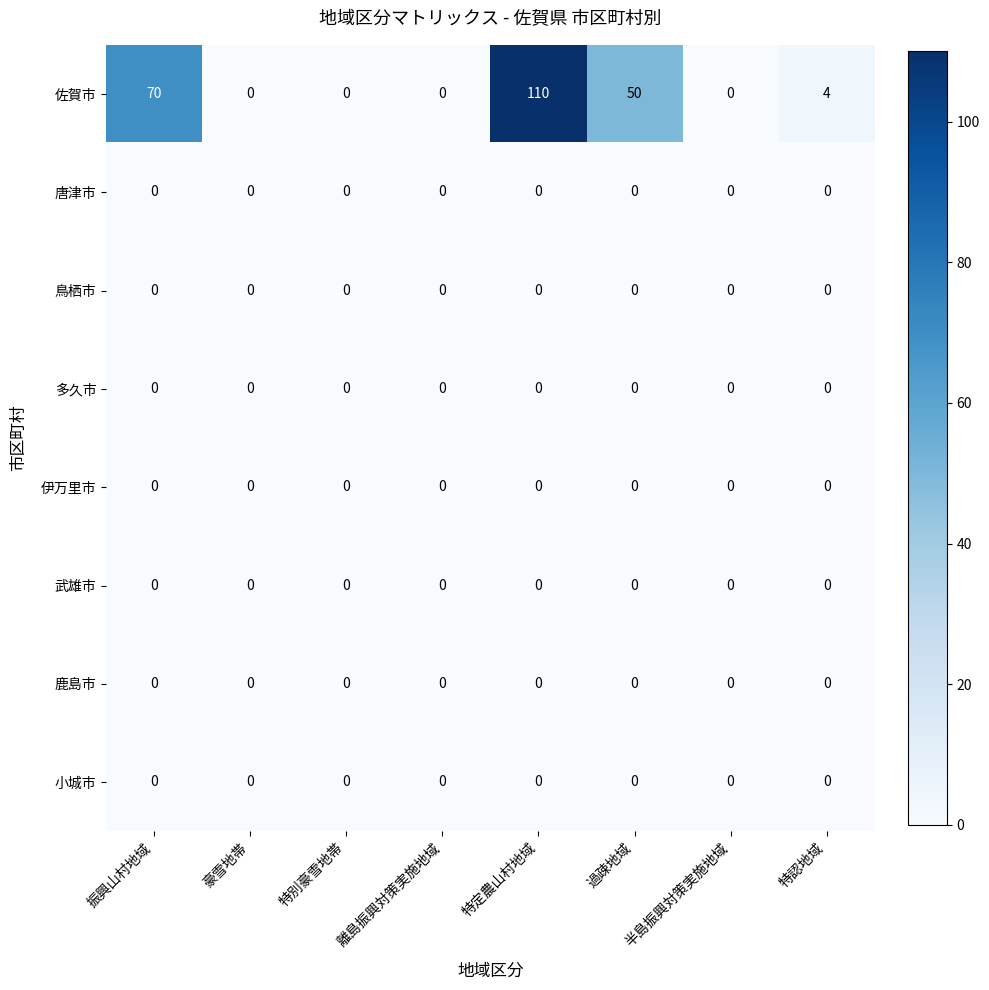

Is it true that 小城市 equals 0 at 過疎地域?

True